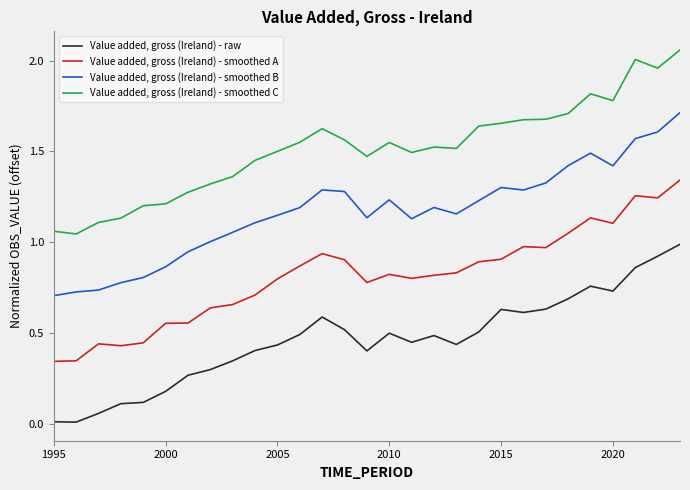

Which series has the largest total across all categories?

Value added, gross (Ireland) - smoothed C